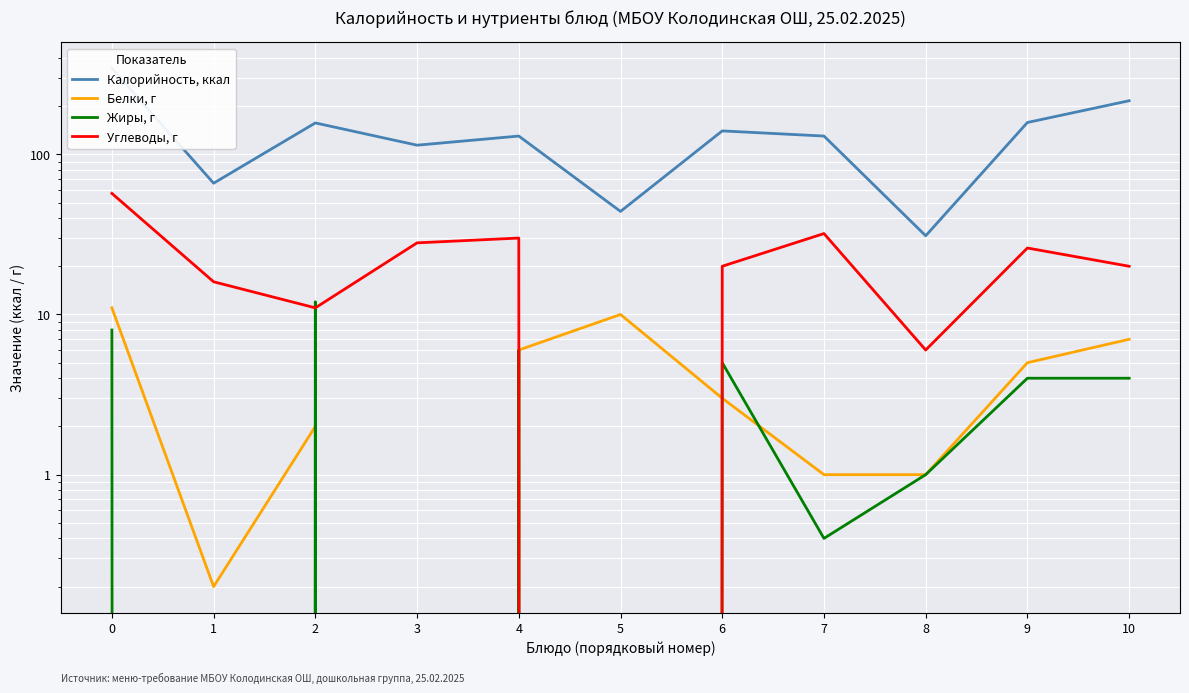

The value of Углеводы, г at 0 is 93.1. True or false?

False